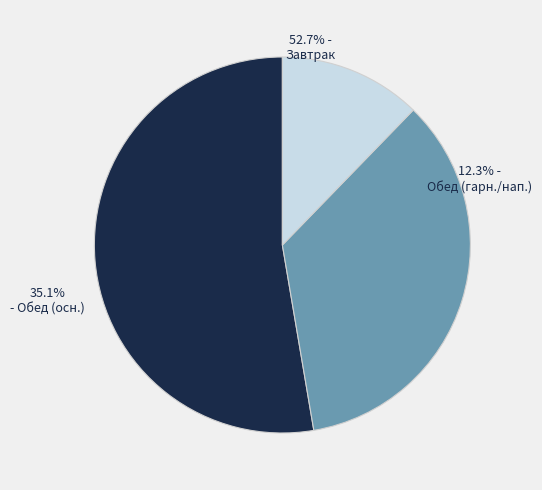

Is it true that Завтрак (гор.напиток) is 8% of the pie?

False